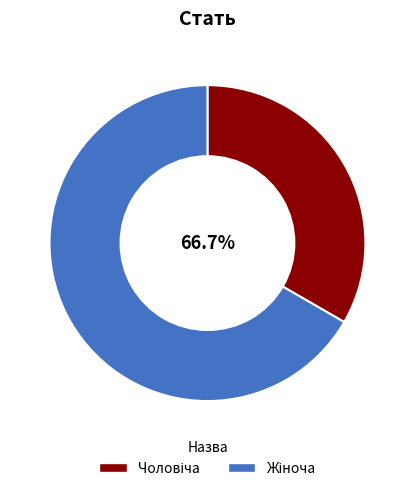

Which category has the smallest portion of the pie?

Чоловіча